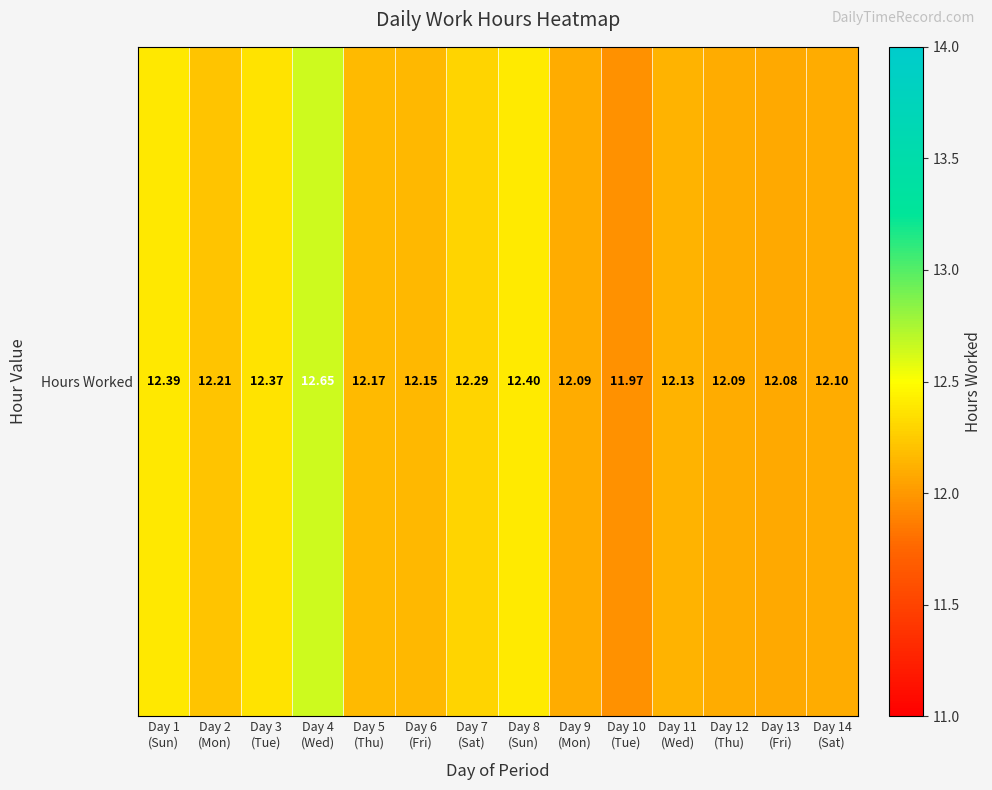

Is it true that the value at Day 6
(Fri) is 4.6?

False